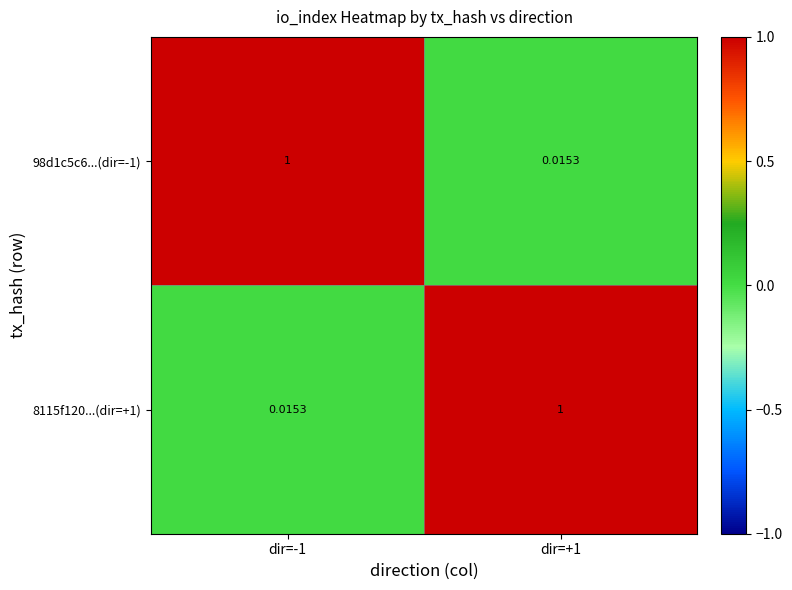

Is the value of 98d1c5c6...(dir=-1) at dir=-1 greater than the value of 8115f120...(dir=+1) at dir=-1?

Yes